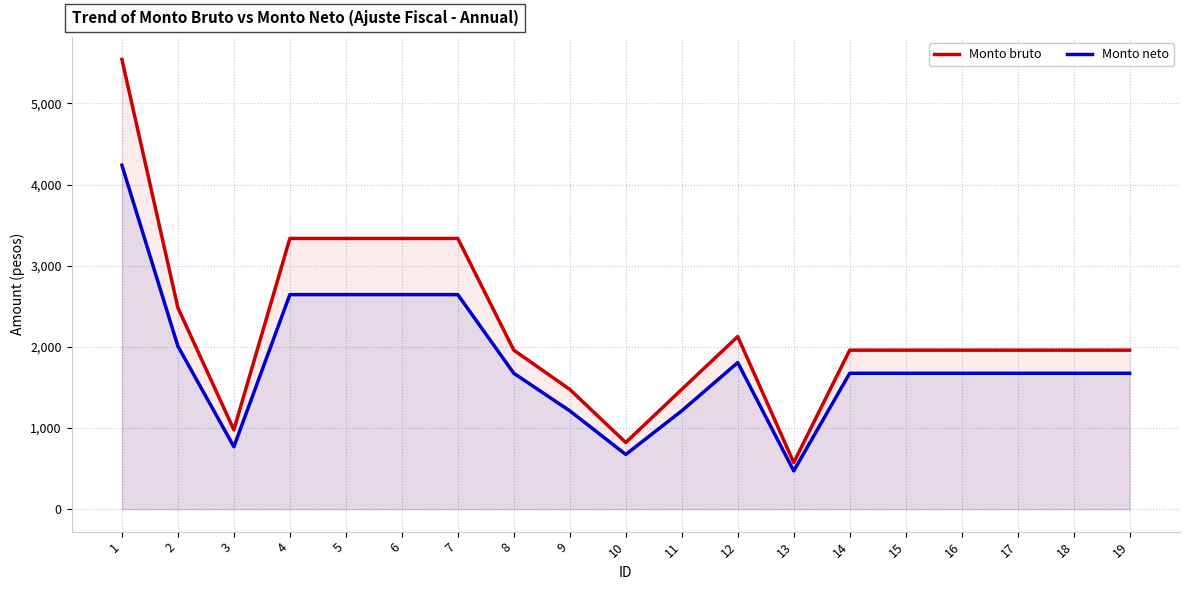

How many interior local valleys does the Monto bruto series have?

3